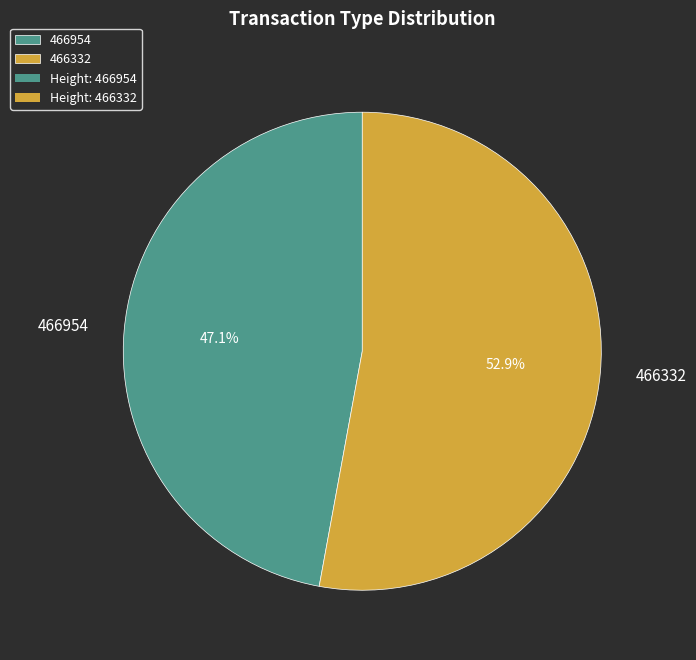

True or false: 466332 accounts for 44% of the total.

False